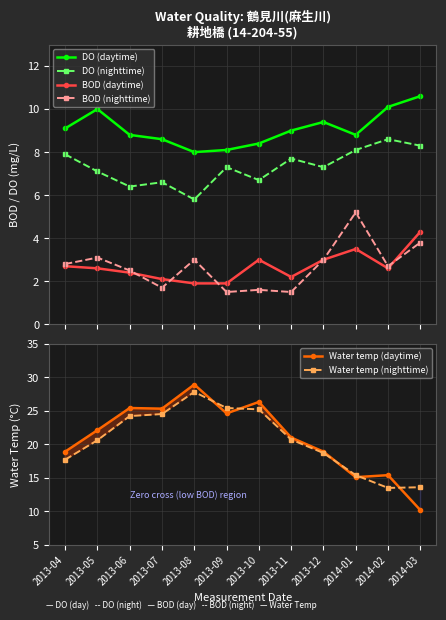

What is the sum of the BOD (daytime) values at 2013-12 and 2013-04?

5.7